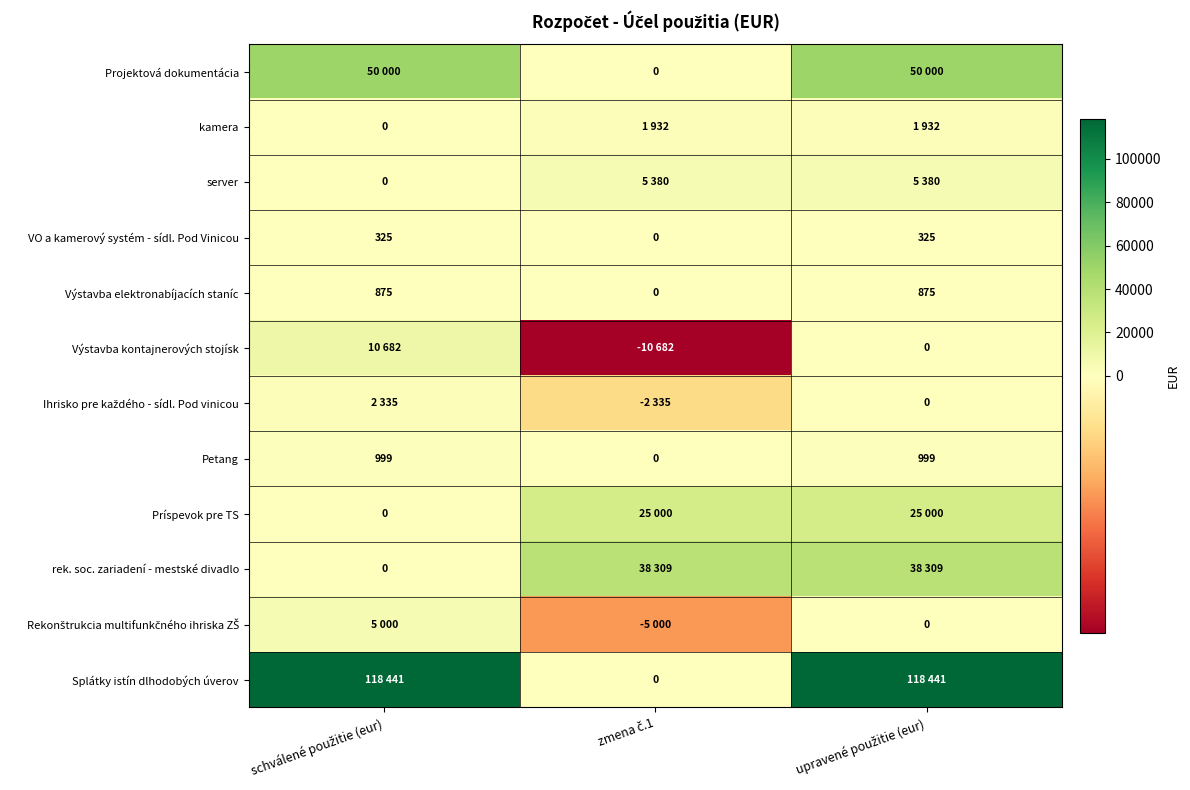

What is the difference between the maximum and minimum values in the Výstavba elektronabíjacích staníc series?

875